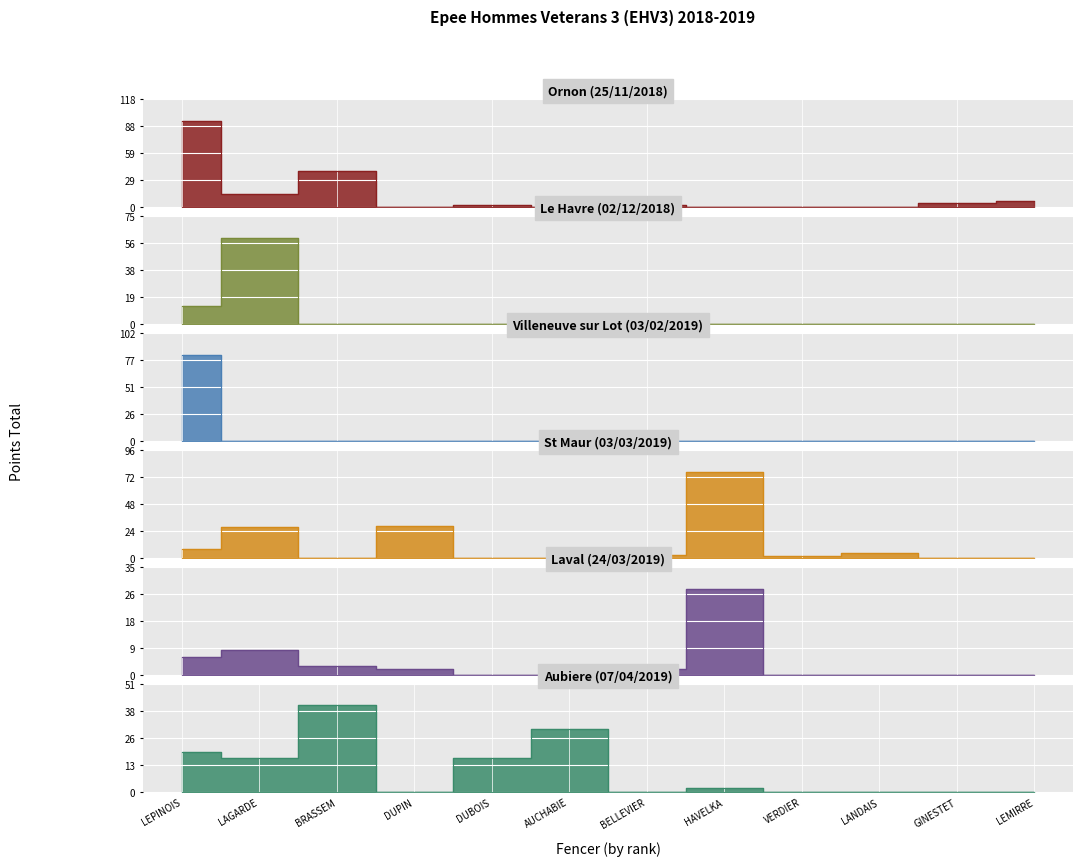

The value of St Maur (03/03/2019) at LEPINOIS is 10. True or false?

False